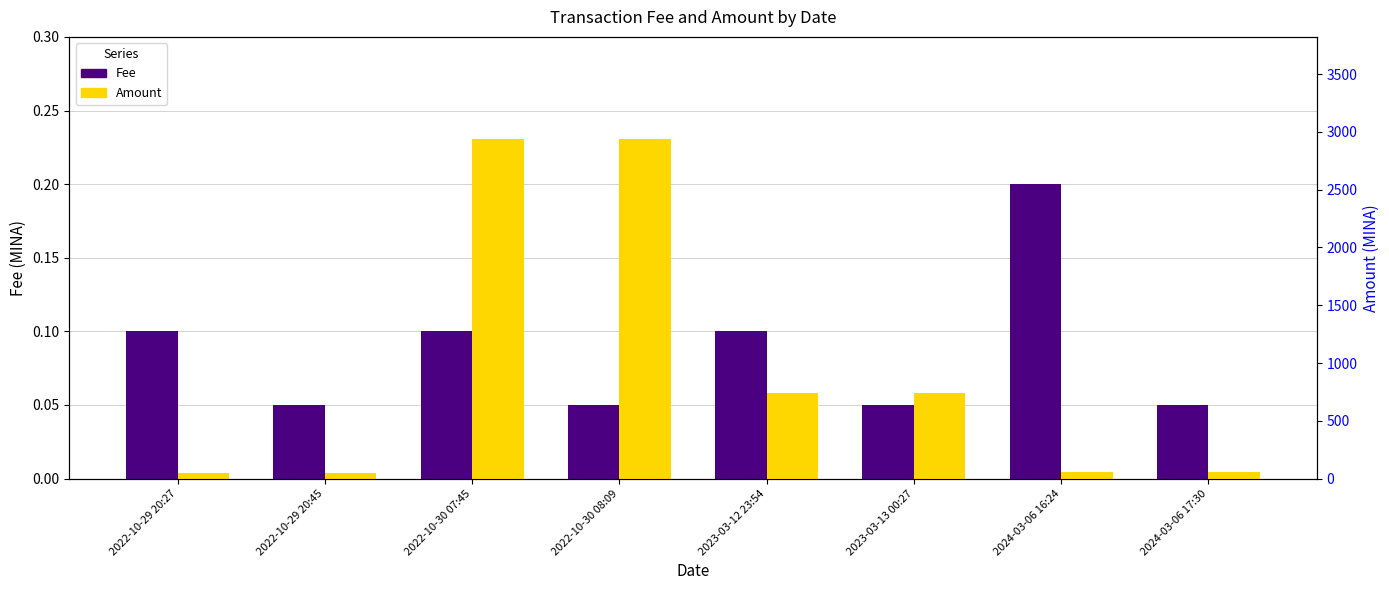

Which category has the highest value in the Amount series?

2022-10-30 07:45